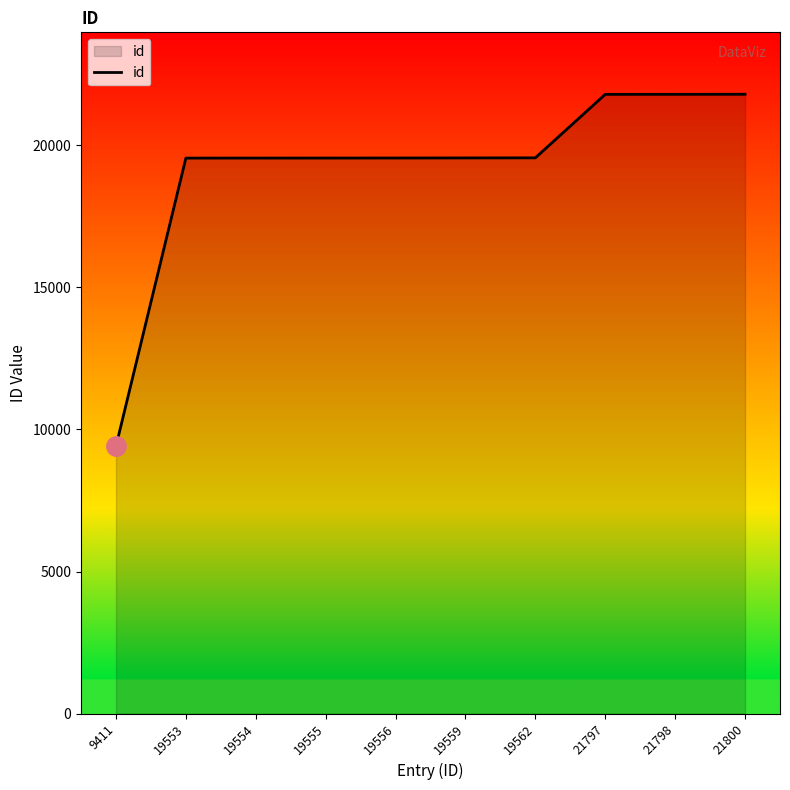

The chart shows a value of 12787 at 19559. True or false?

False